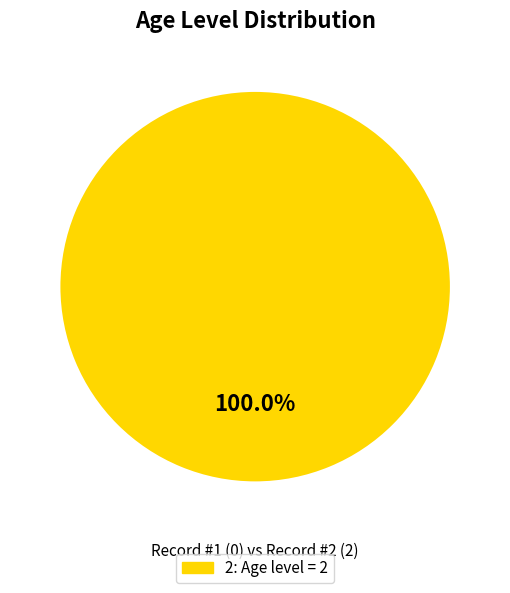

Is there any slice that represents more than half of the pie?

Yes